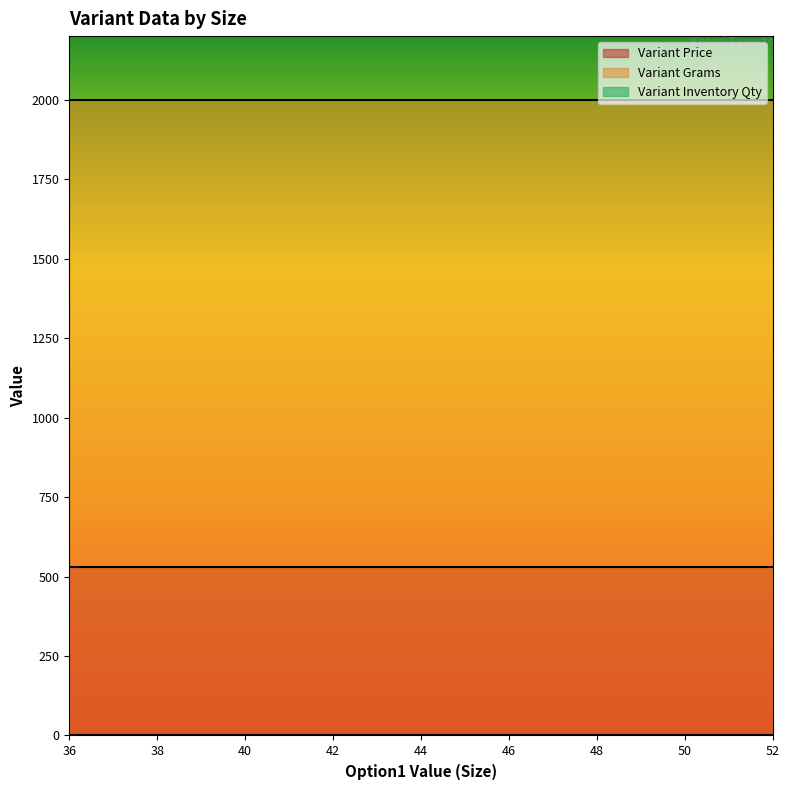

How many lines are shown in the chart?

3